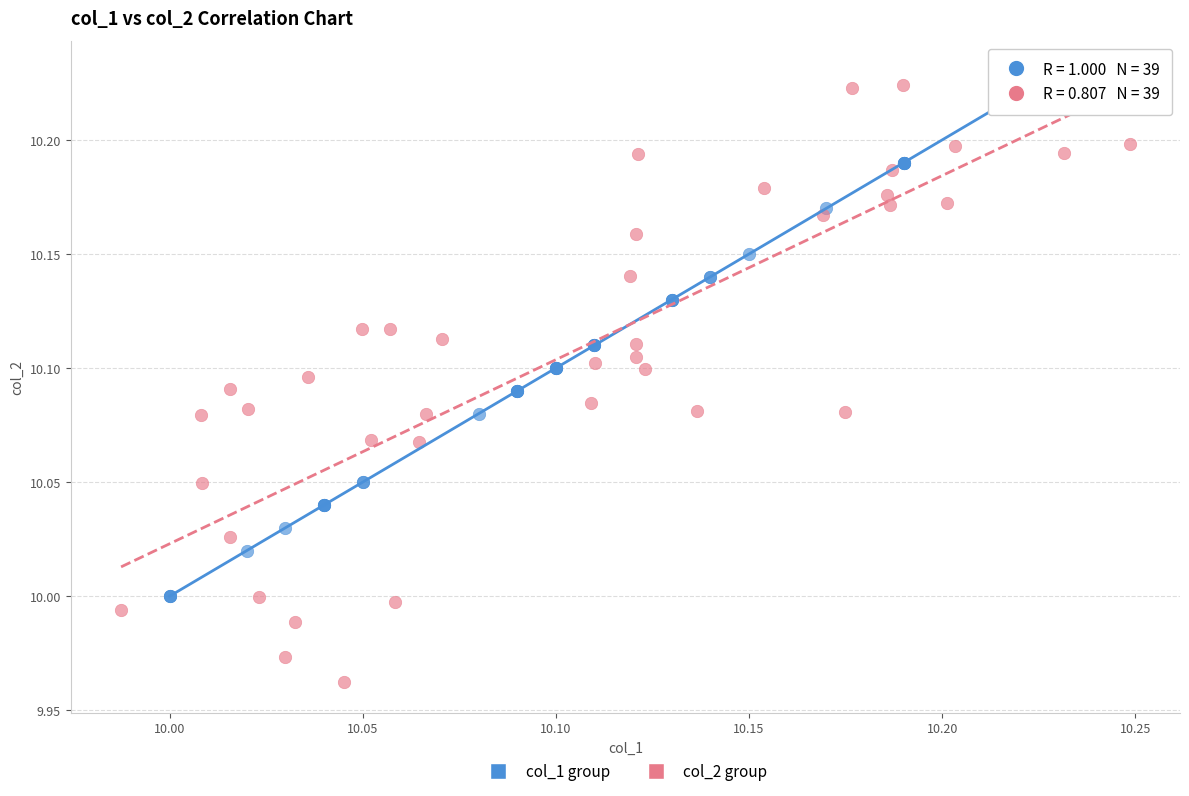

Which series reaches the minimum Y coordinate?

col_2 group